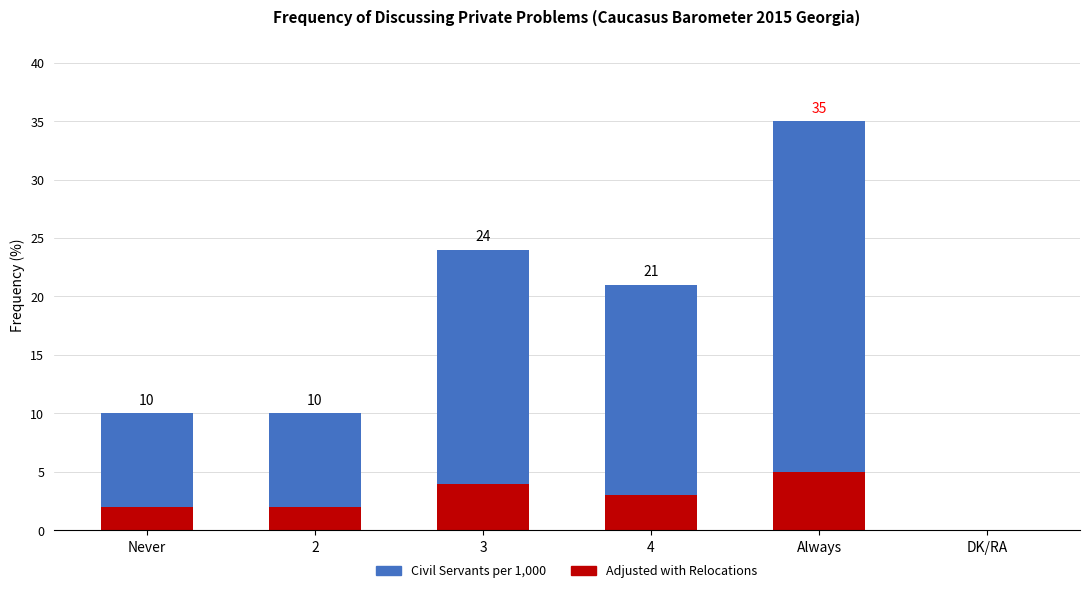

What is the difference between the Civil Servants per 1,000 values at 3 and Never?

14